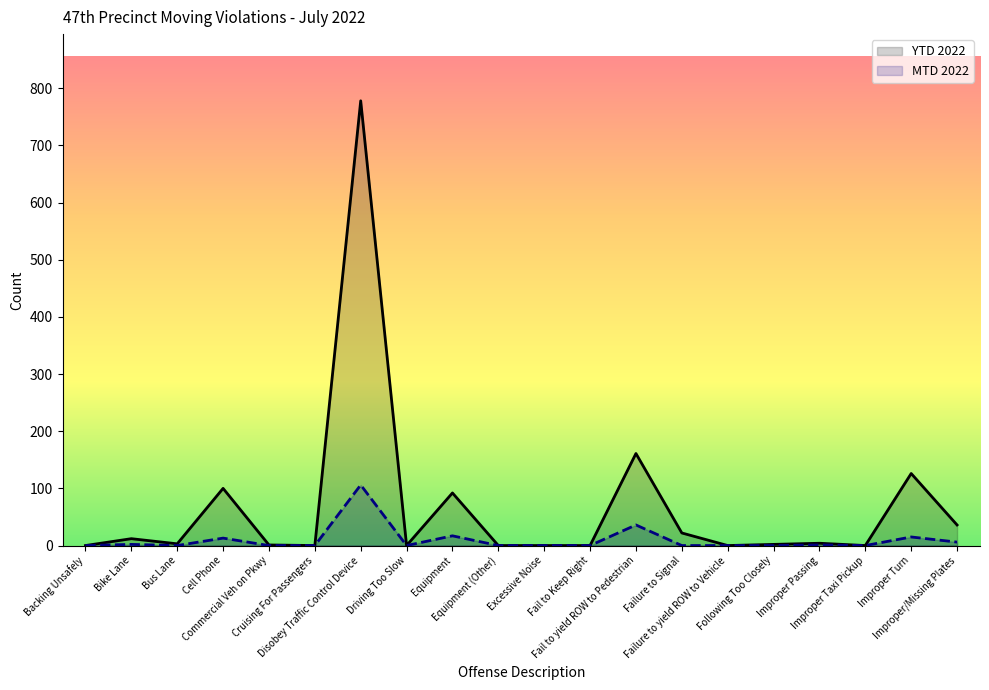

What is the label of the 13th point from the left?

Fail to yield ROW to Pedestrian